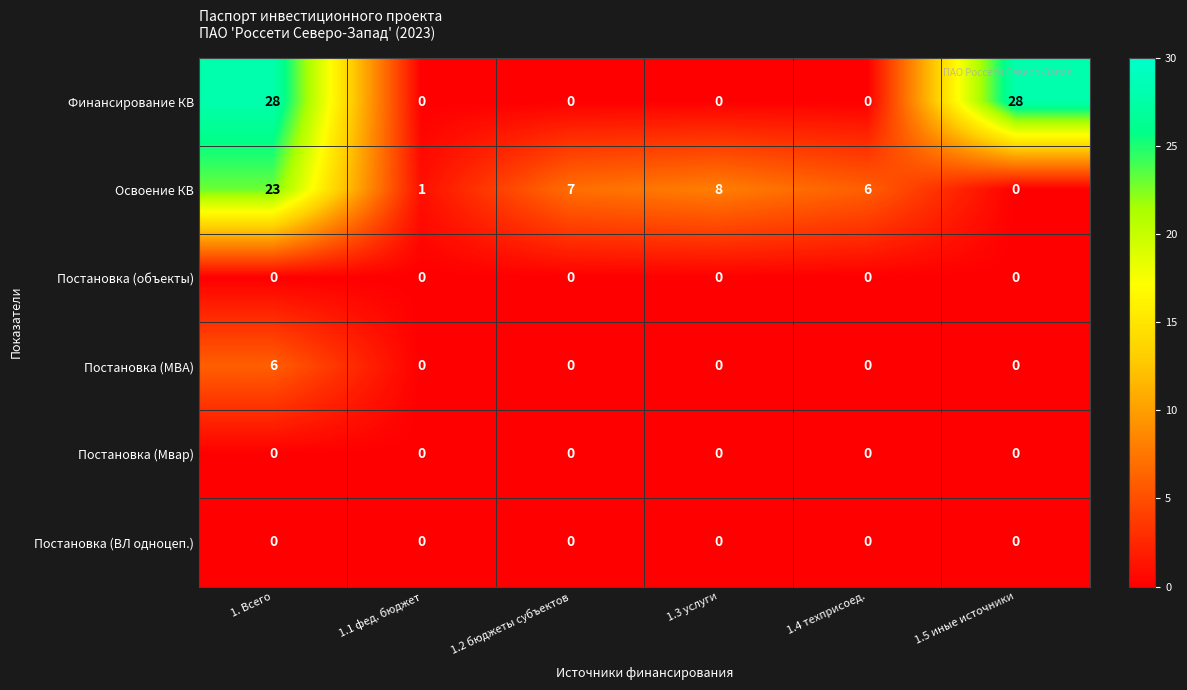

Which series has the largest total across all categories?

Финансирование КВ